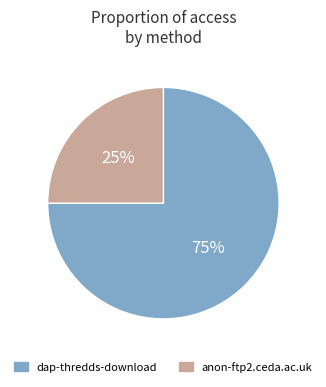

Between dap-thredds-download and anon-ftp2.ceda.ac.uk, which is larger?

dap-thredds-download